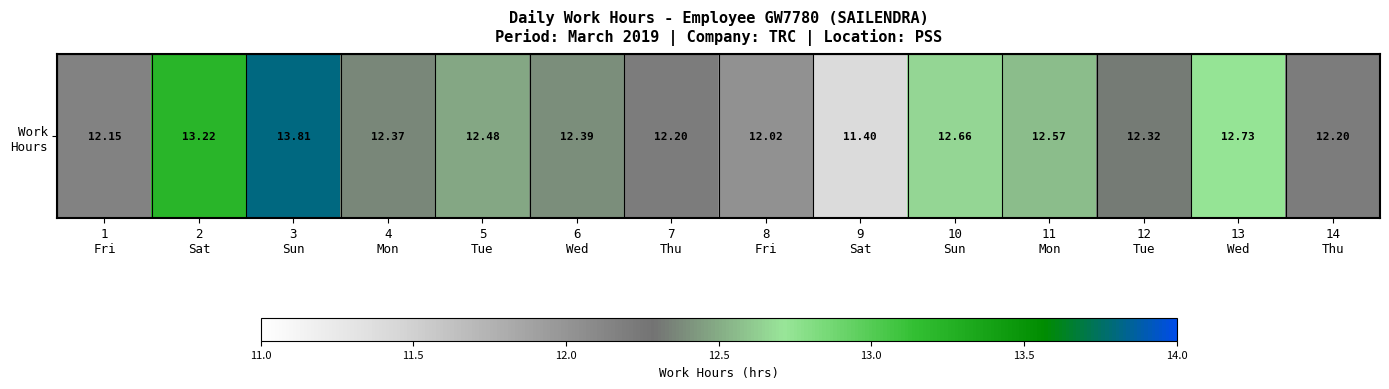

What is the difference between the maximum and minimum values?

2.4